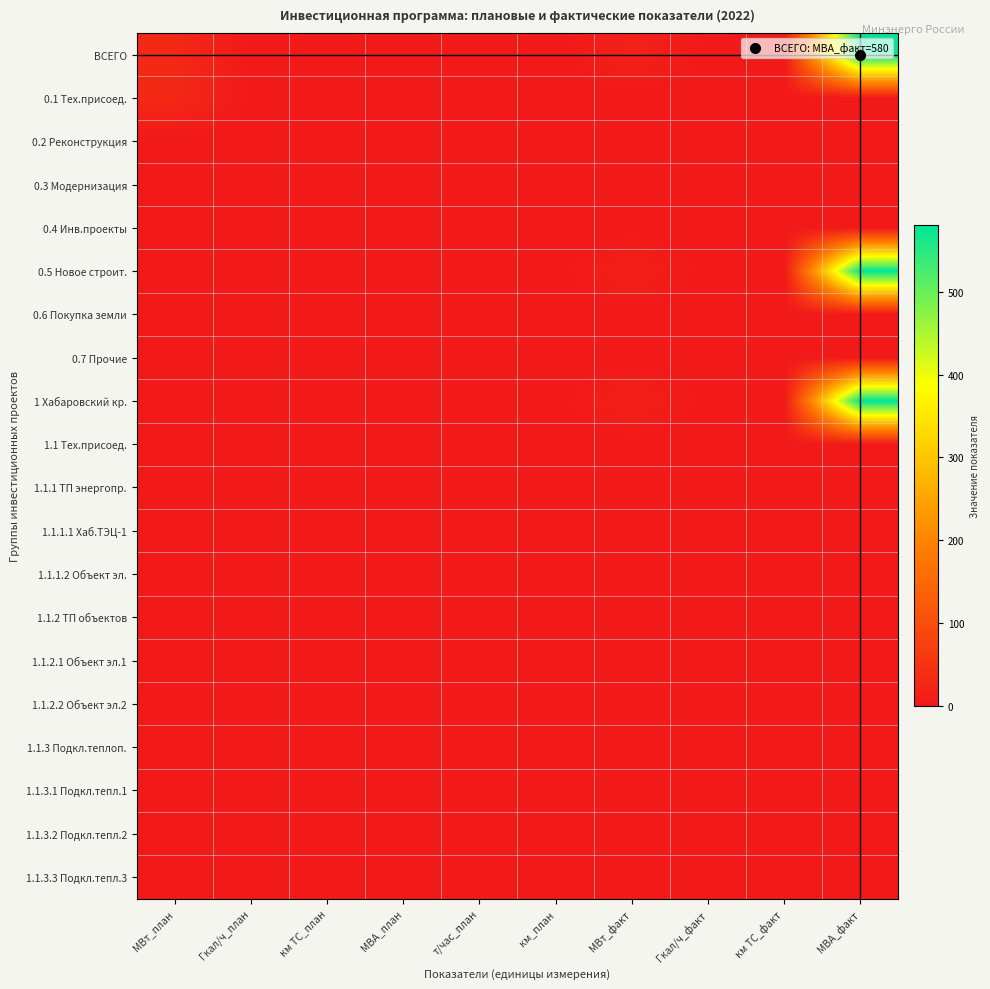

What is the greatest value displayed?

580.0